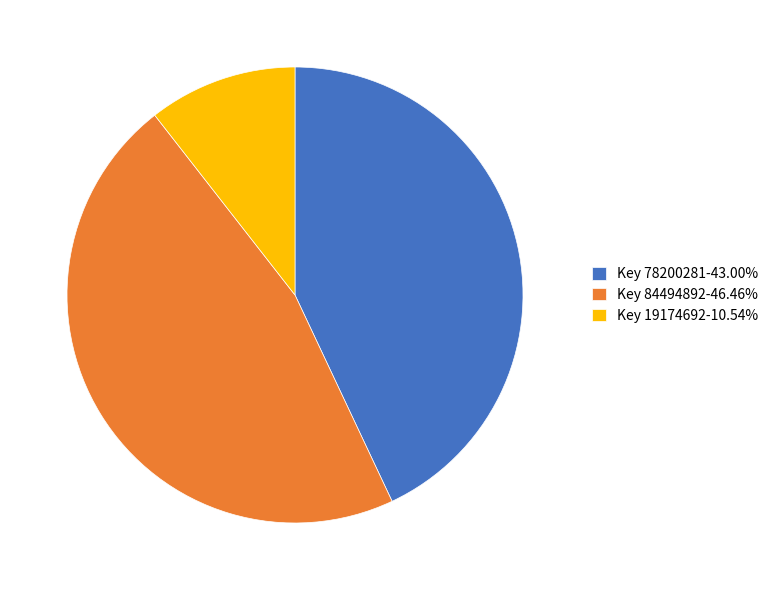

Count the number of slices in the pie.

3